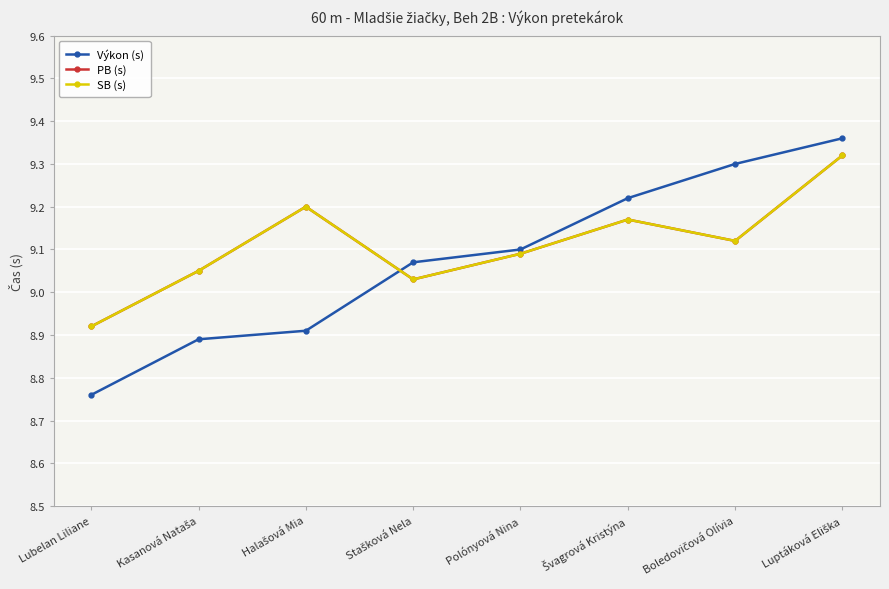

Count the number of data series in this chart.

3